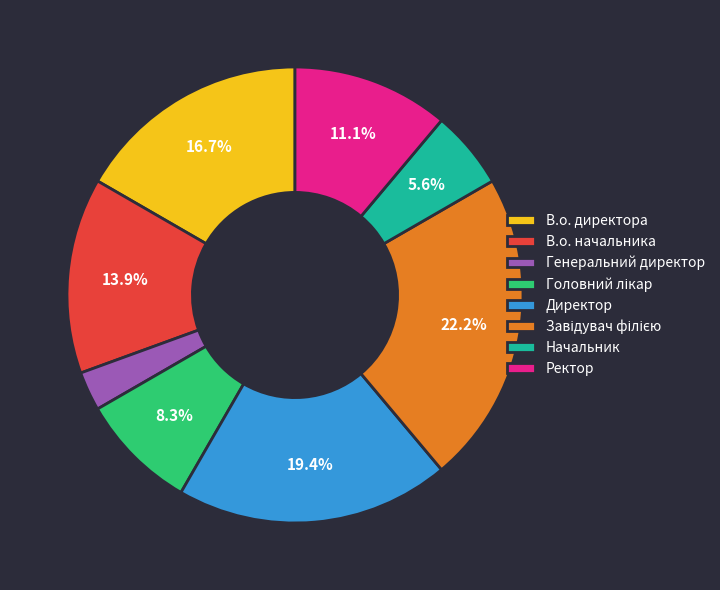

To the nearest percent, what percentage of the pie is Начальник?

6%